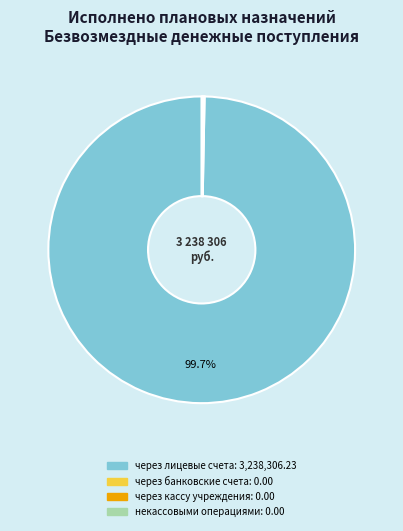

Is через лицевые счета the majority of the pie?

Yes